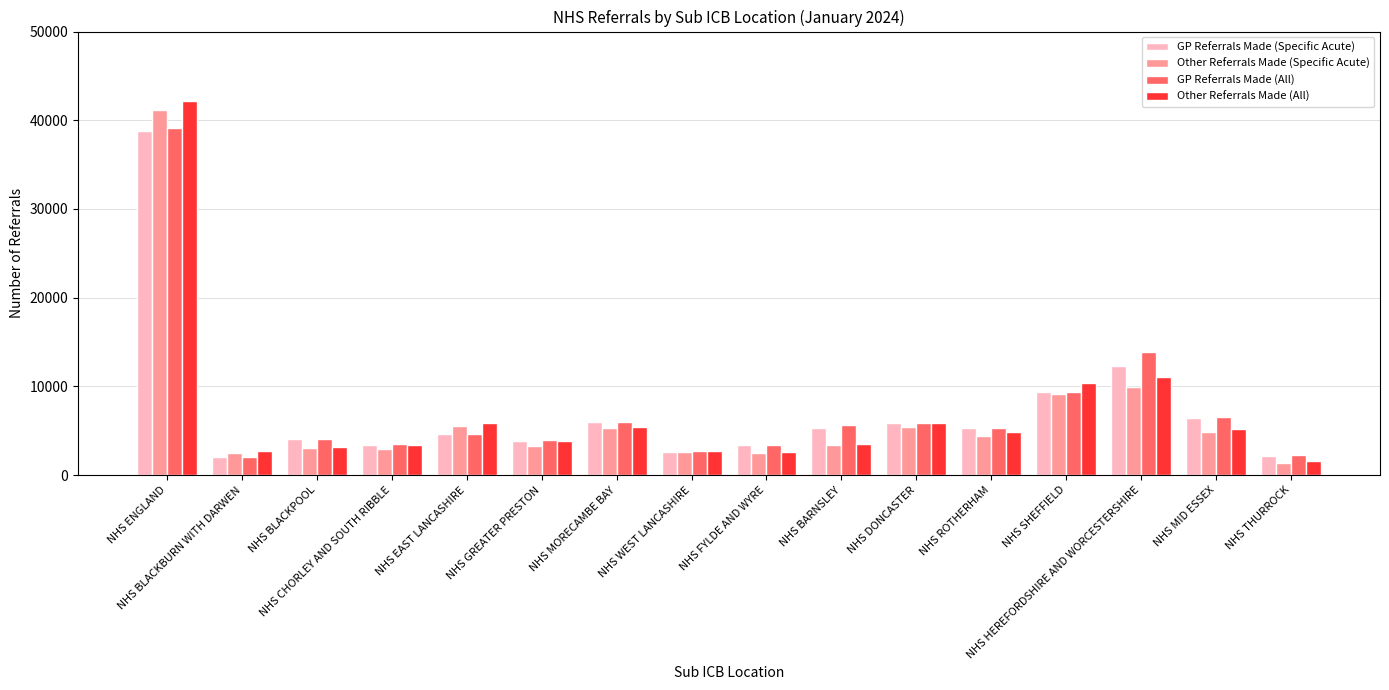

How many series are shown in this chart?

4